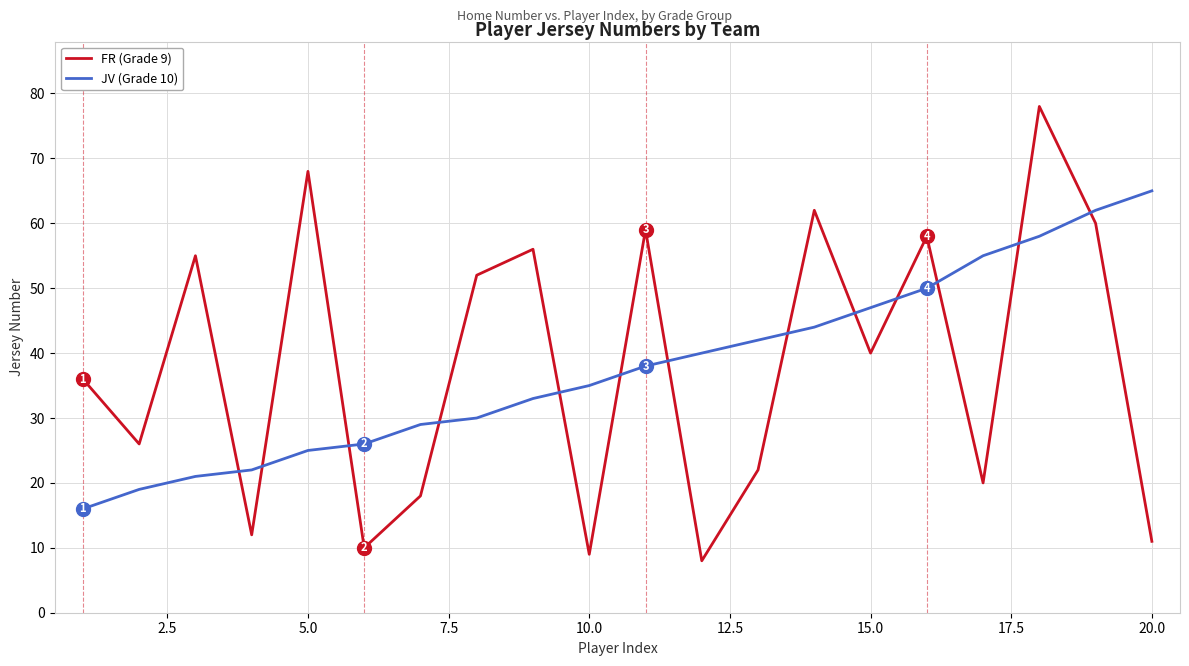

What is the greatest value displayed?

78